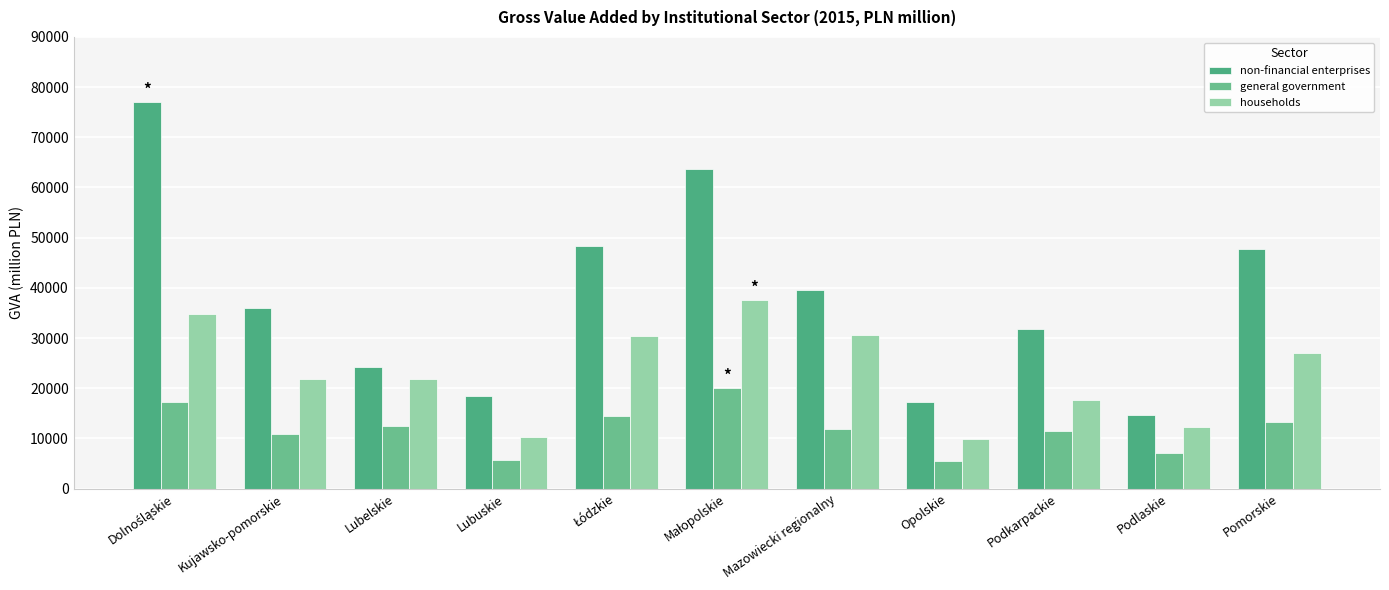

What is the sum of the households values at Małopolskie and Podlaskie?

49892